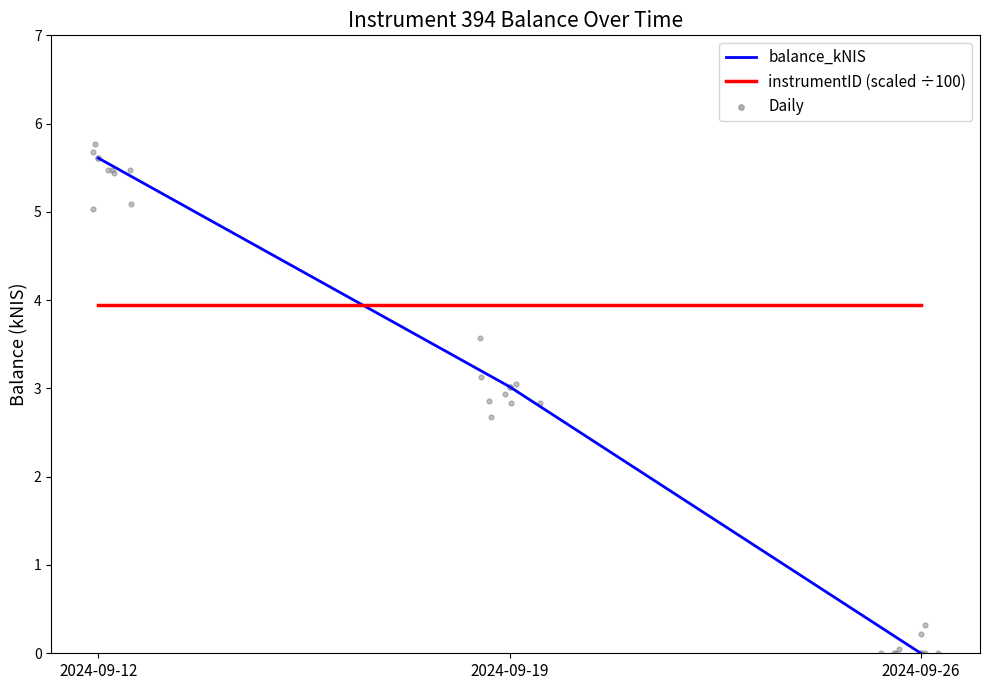

Which series has the largest total across all categories?

instrumentID (scaled ÷100)